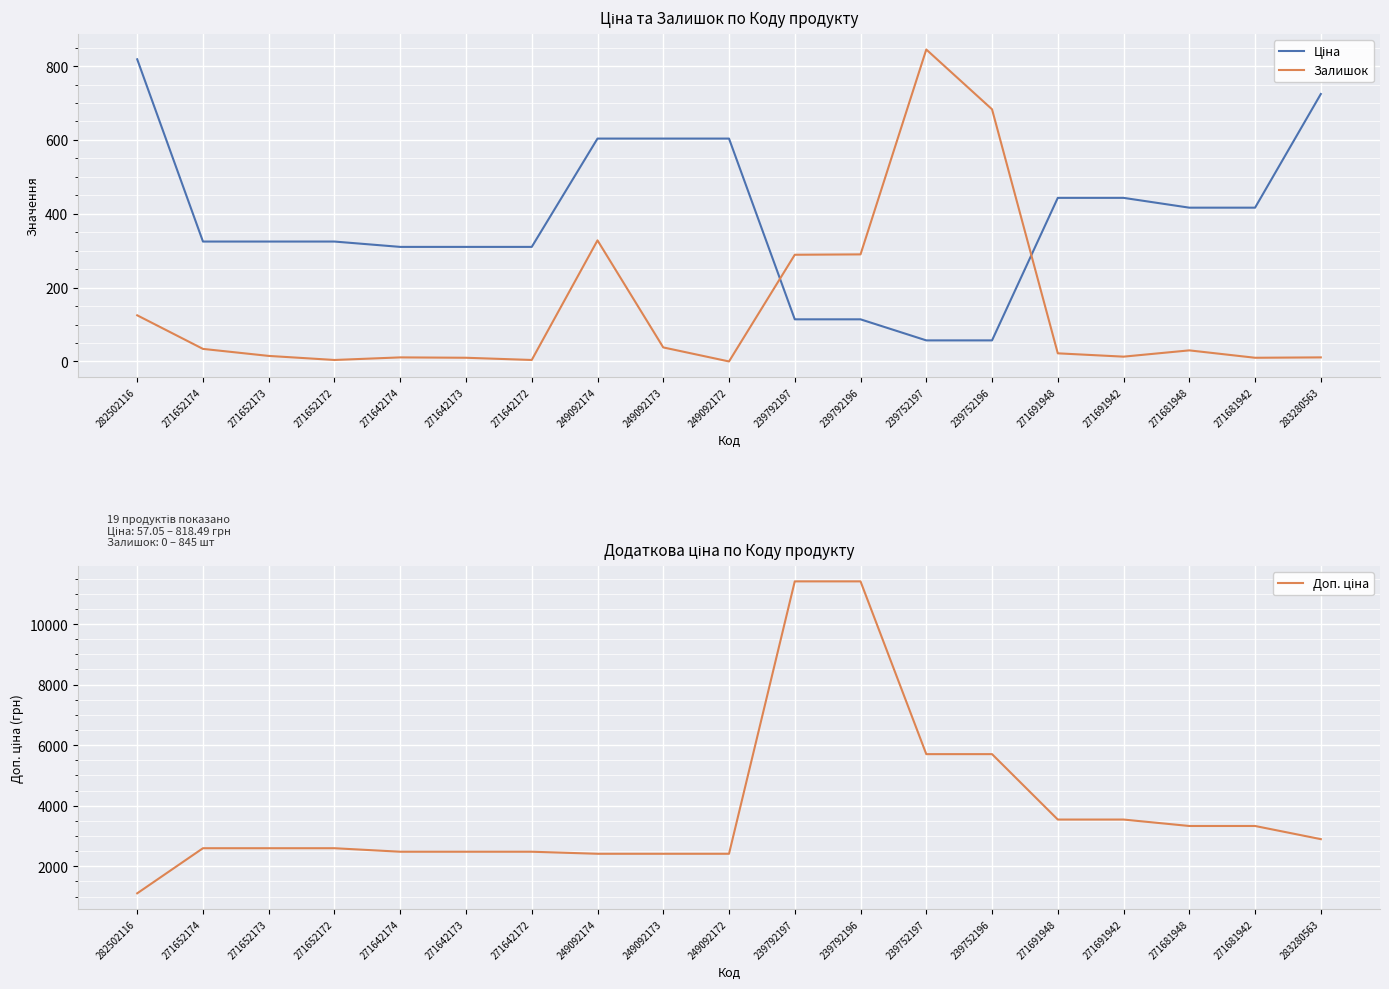

What is the average value of the Ціна series?

385.3